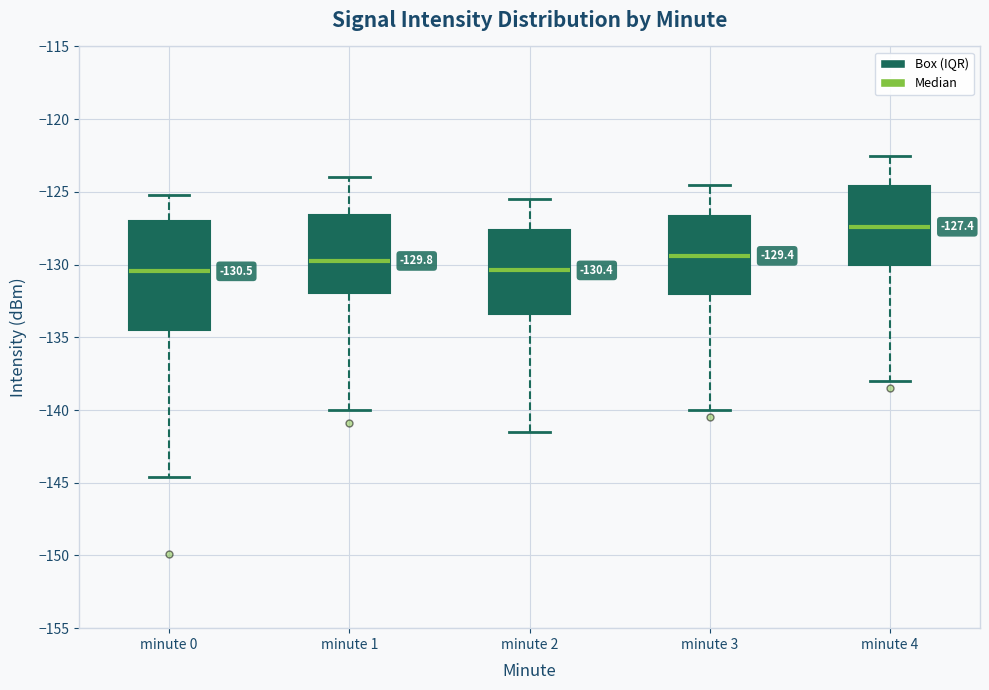

Which box has the highest median line?

minute 4